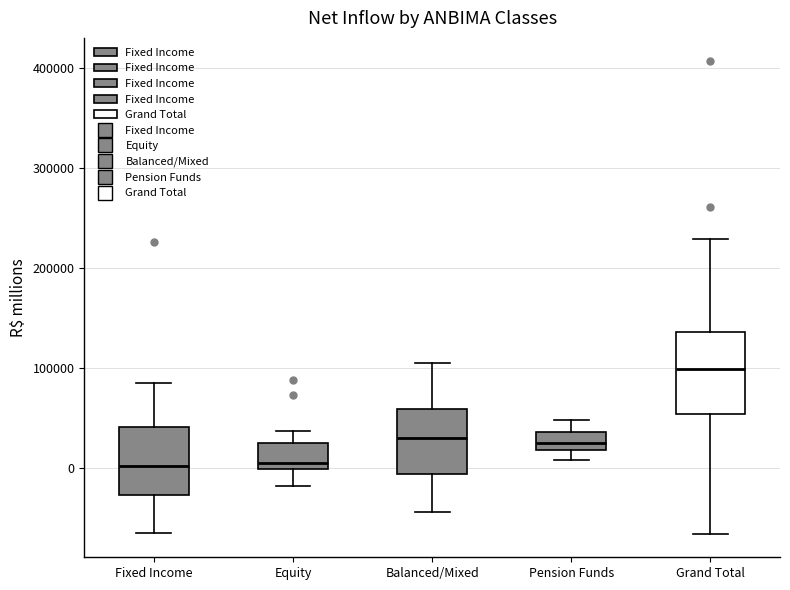

Where does the upper whisker of the box for Balanced/Mixed end on the y-axis? The values are not printed on the chart, so give them approximately, as read against the axis.

100000